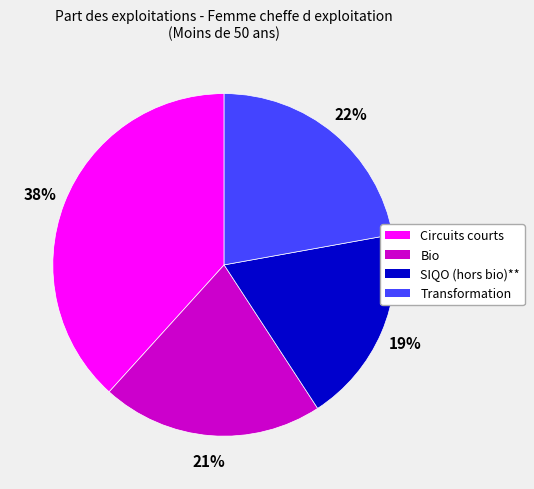

True or false: Circuits courts accounts for 38% of the total.

True